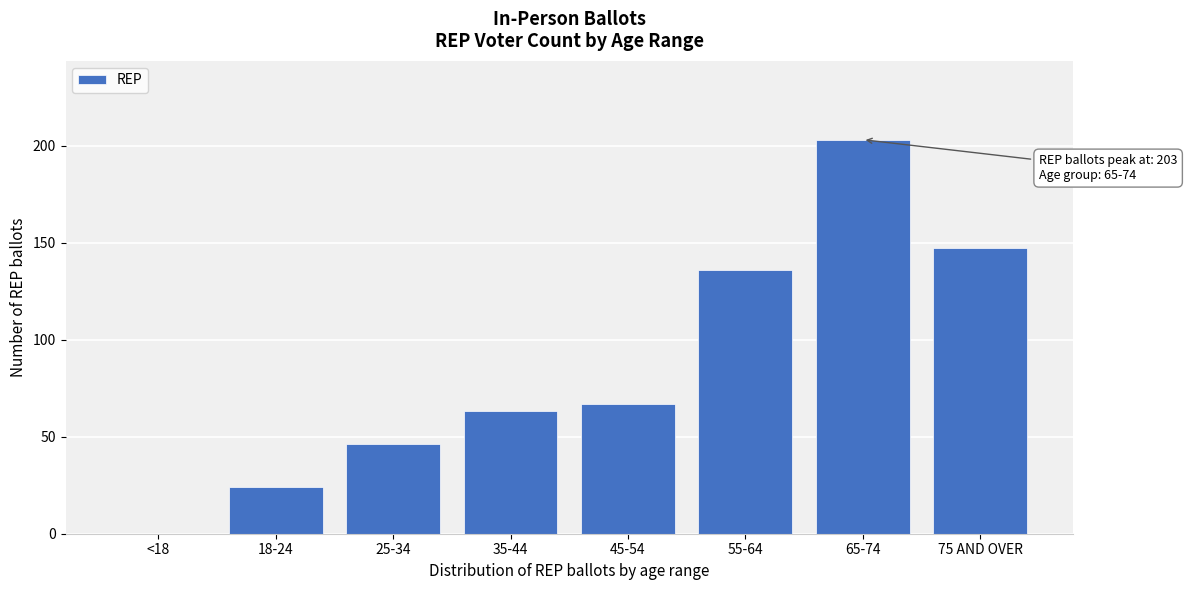

Reading left to right, what are all the values shown in this chart?

<18=0	18-24=24	25-34=46	35-44=63	45-54=67	55-64=136	65-74=203	75 AND OVER=147